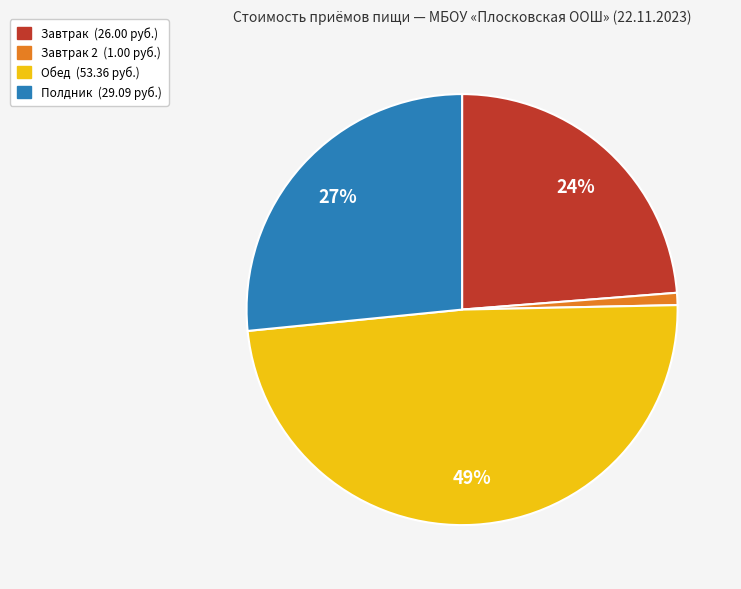

How many slices are in this pie chart?

4